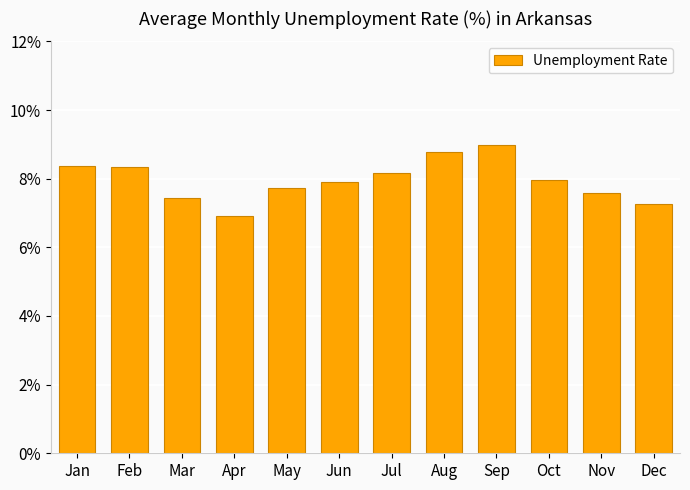

What value does the data have at Jun?

7.9